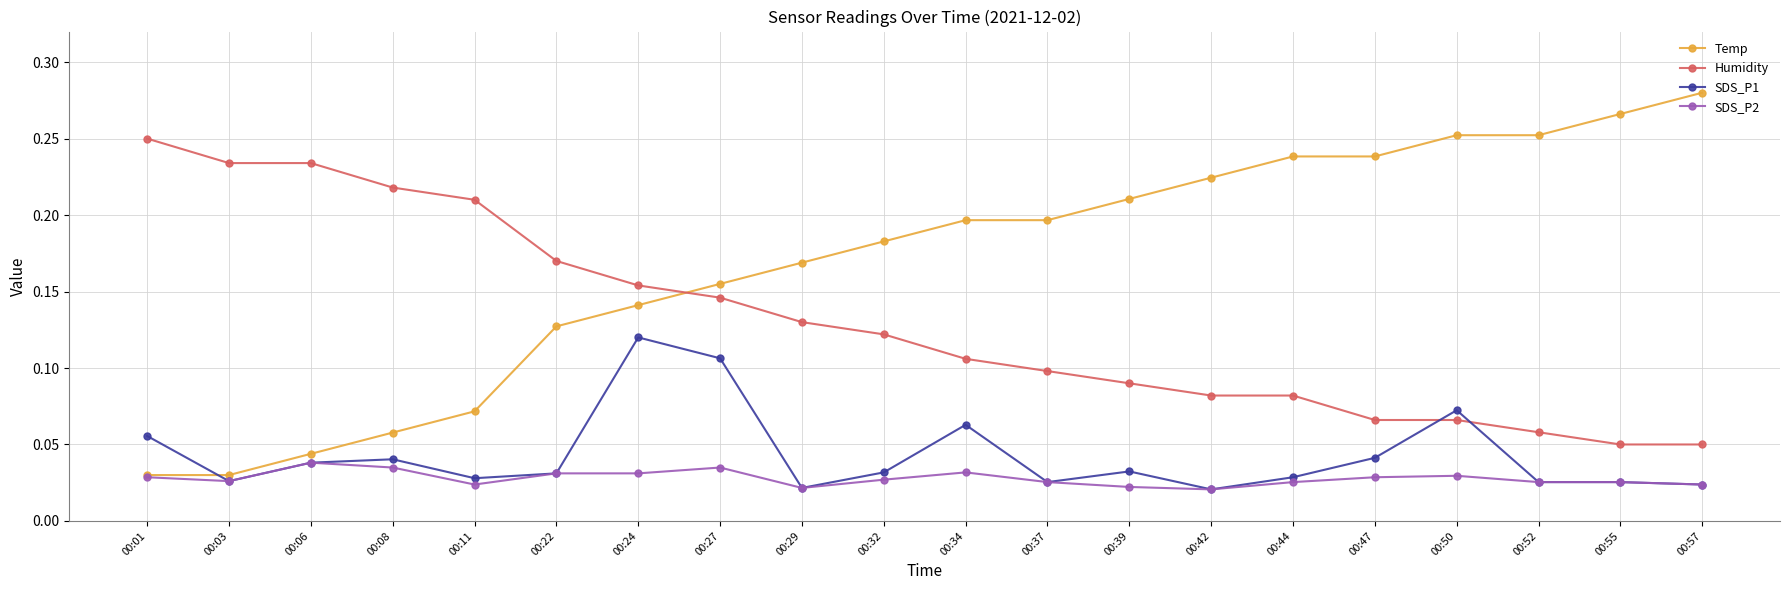

Which series has the largest total across all categories?

Temp